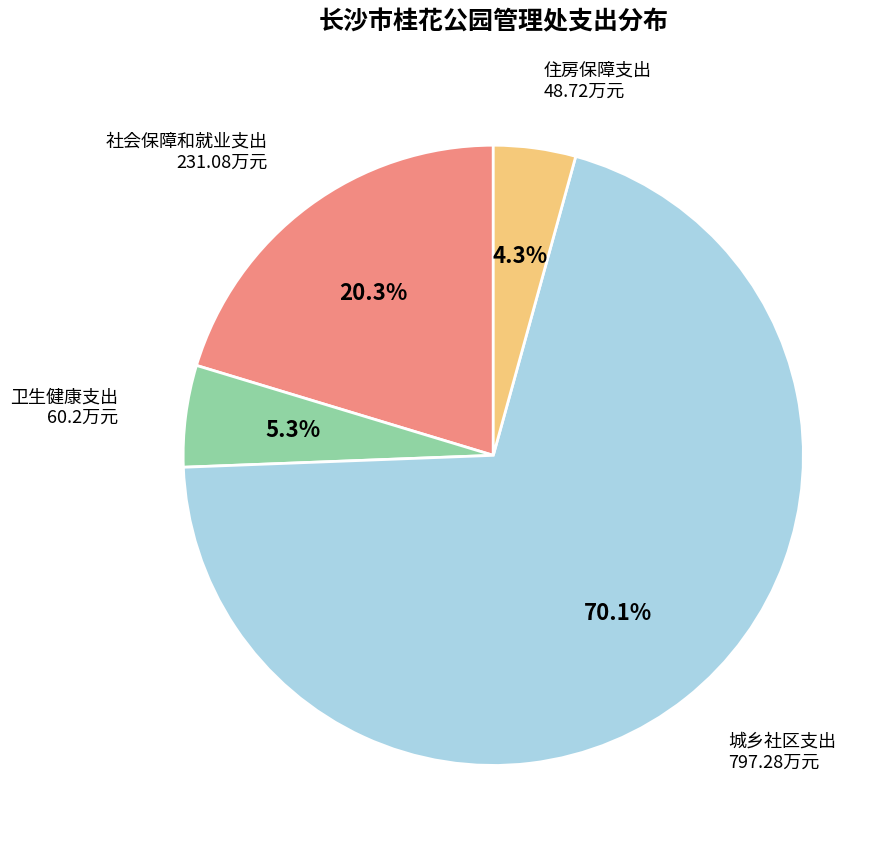

Is there a majority slice in this chart?

Yes